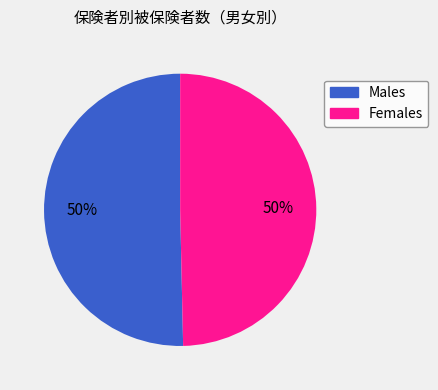

Is it true that Females is 50% of the pie?

True